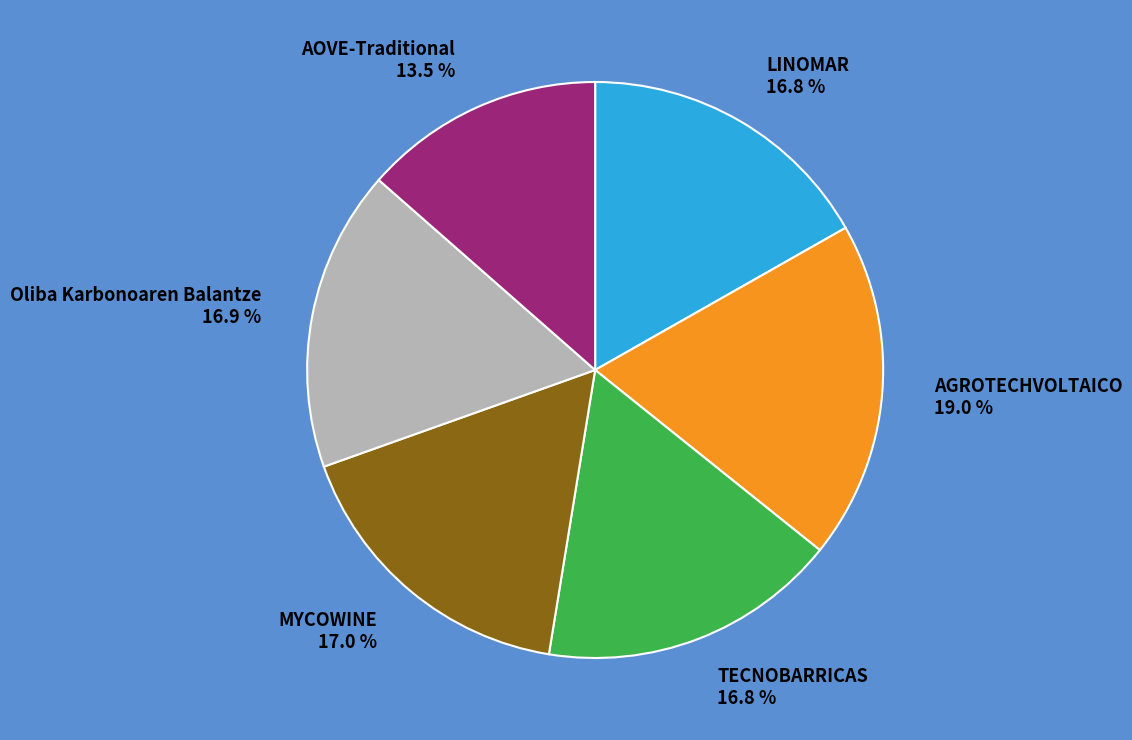

To the nearest percent, what is the combined percentage of AOVE-Traditional and LINOMAR?

30%